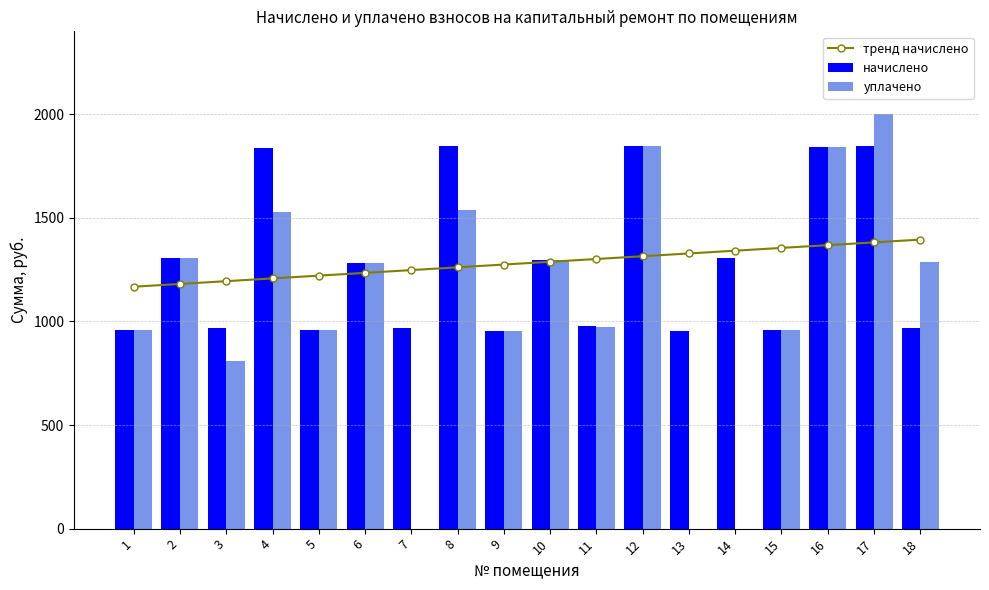

Which series has the largest total across all categories?

тренд начислено